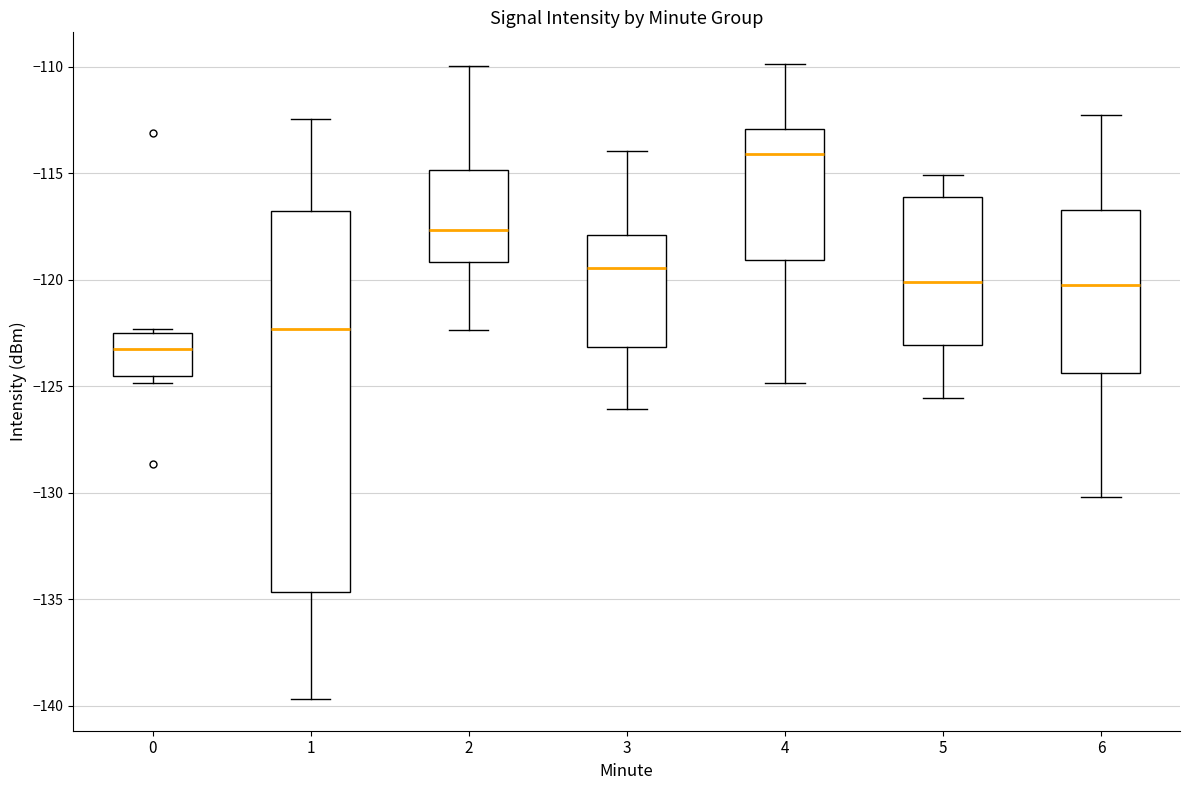

Which box's median line is the highest?

4